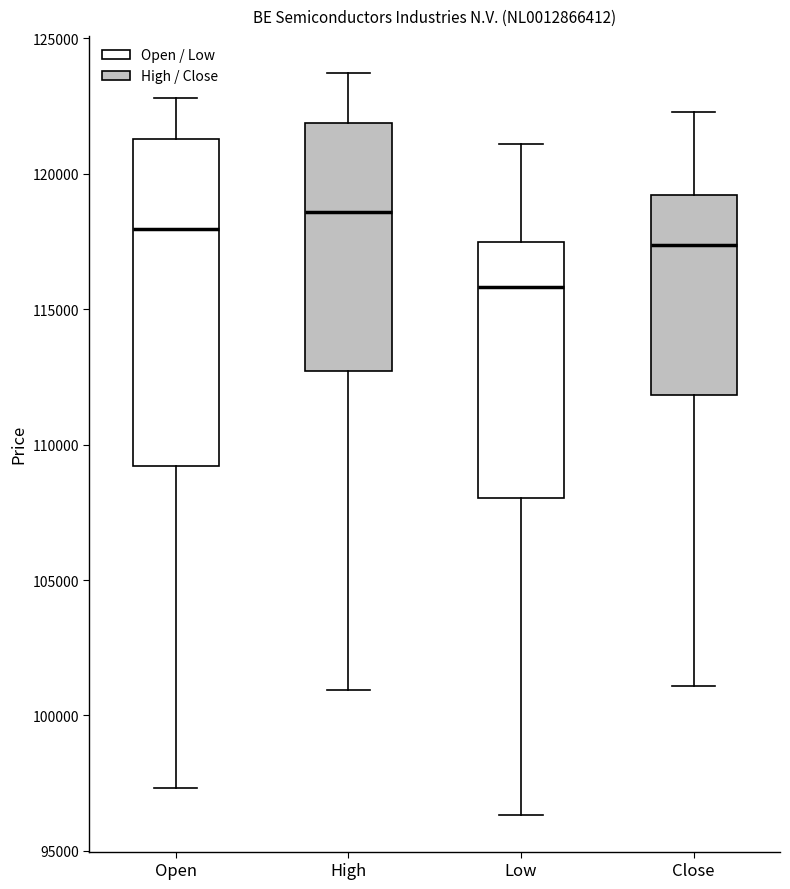

Which box is the tallest, from its lower edge to its upper edge?

Open